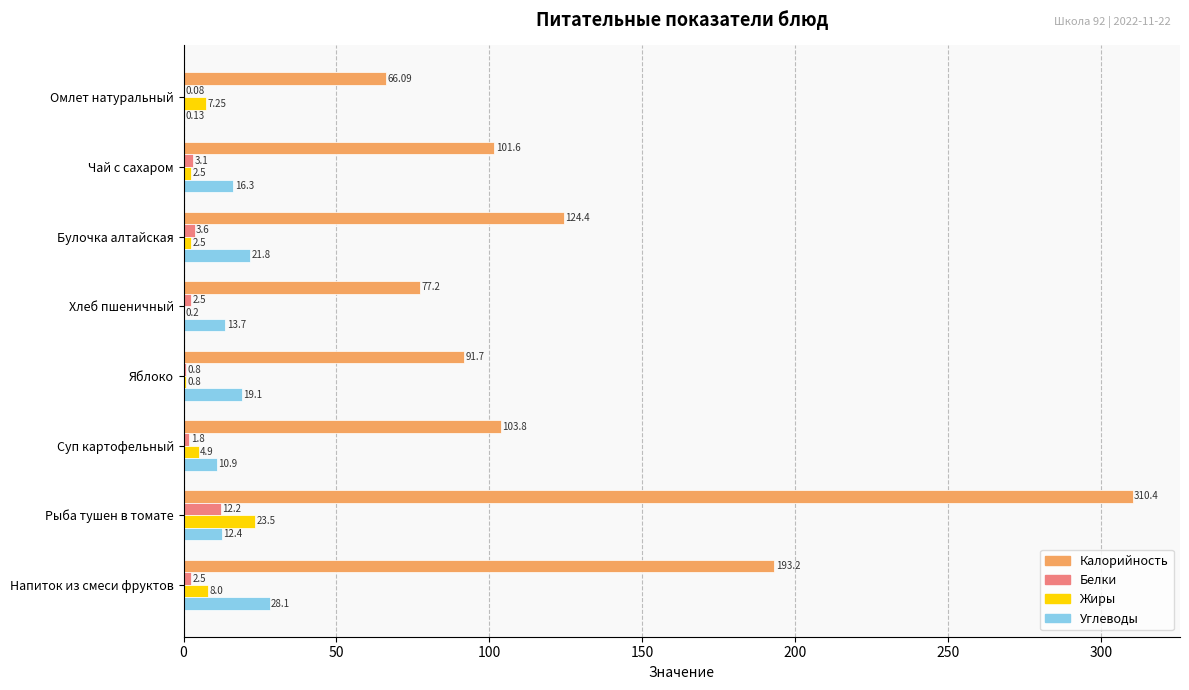

What is the sum of all Углеводы values?

122.4